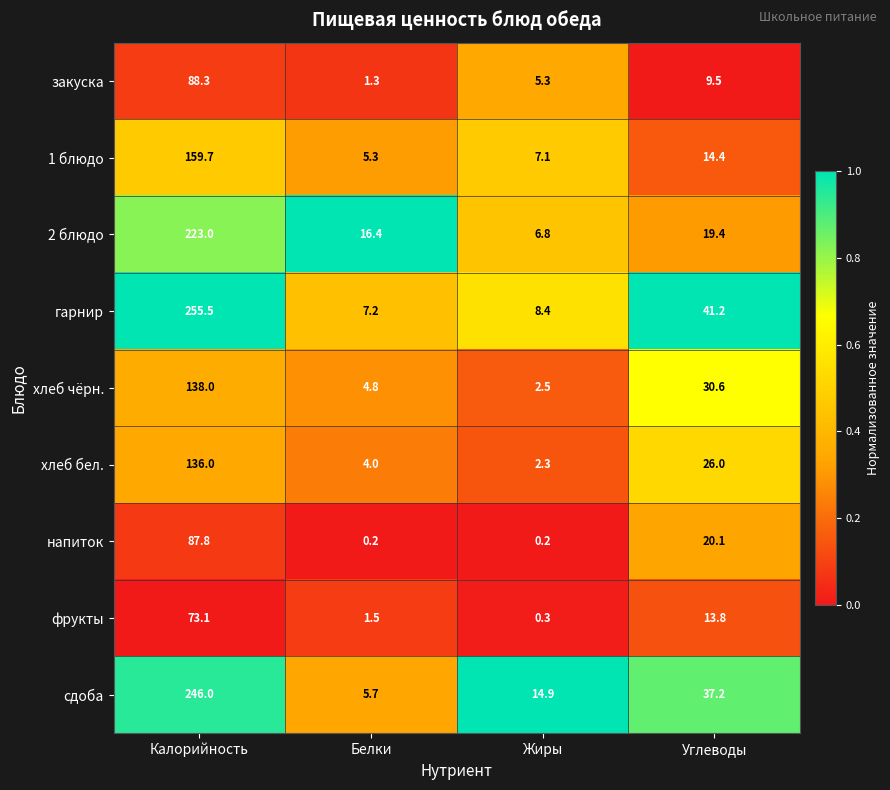

What is the average value of the гарнир series?

78.1